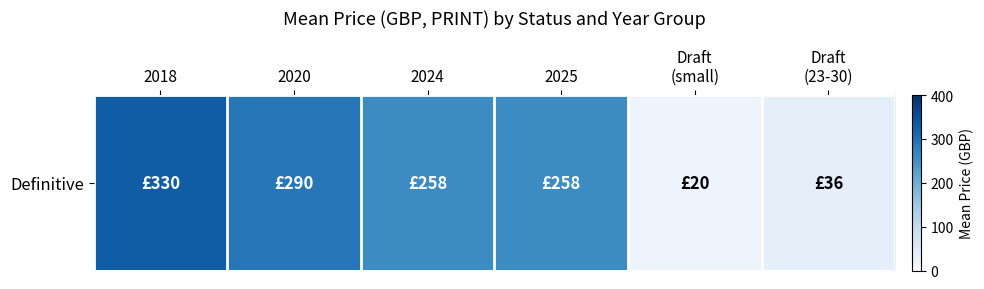

Reading left to right, extract all data points from this chart.

2018=330	2020=290	2024=258	2025=258	Draft
(small)=20	Draft
(23-30)=36